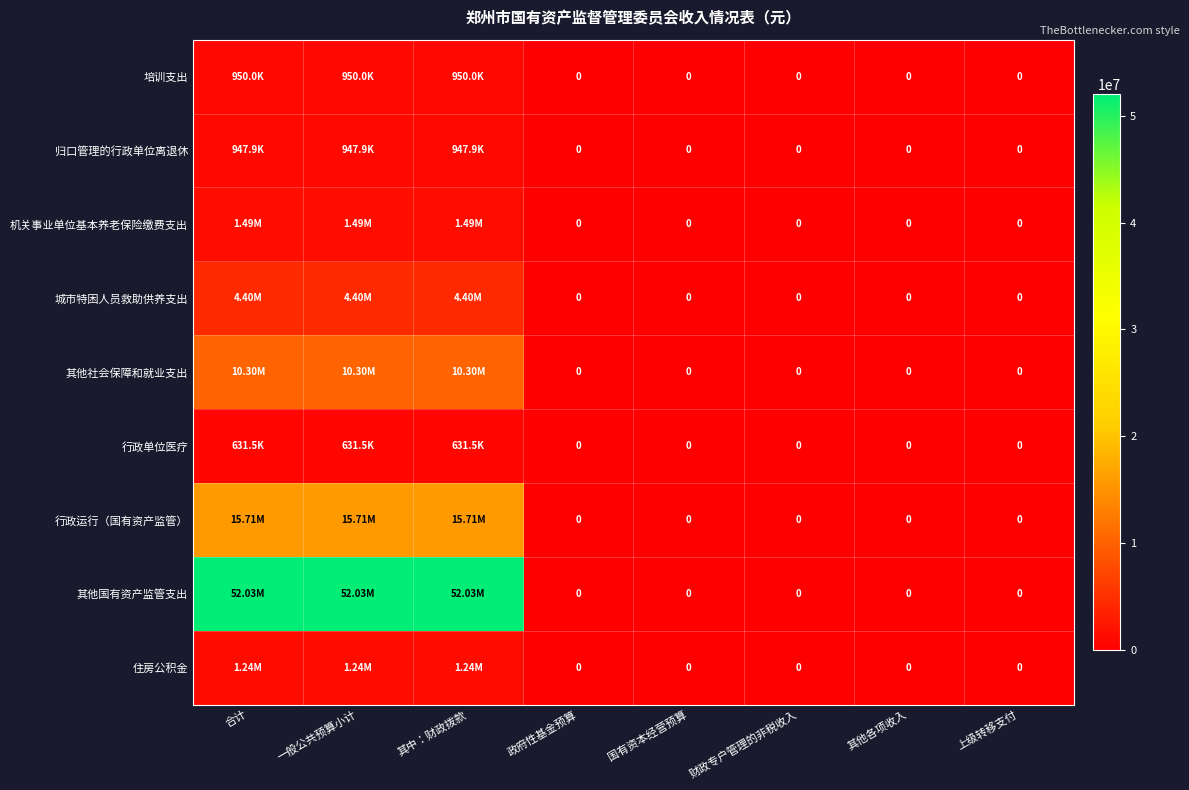

Where is 其他社会保障和就业支出 nearest to the value 5150000?

合计